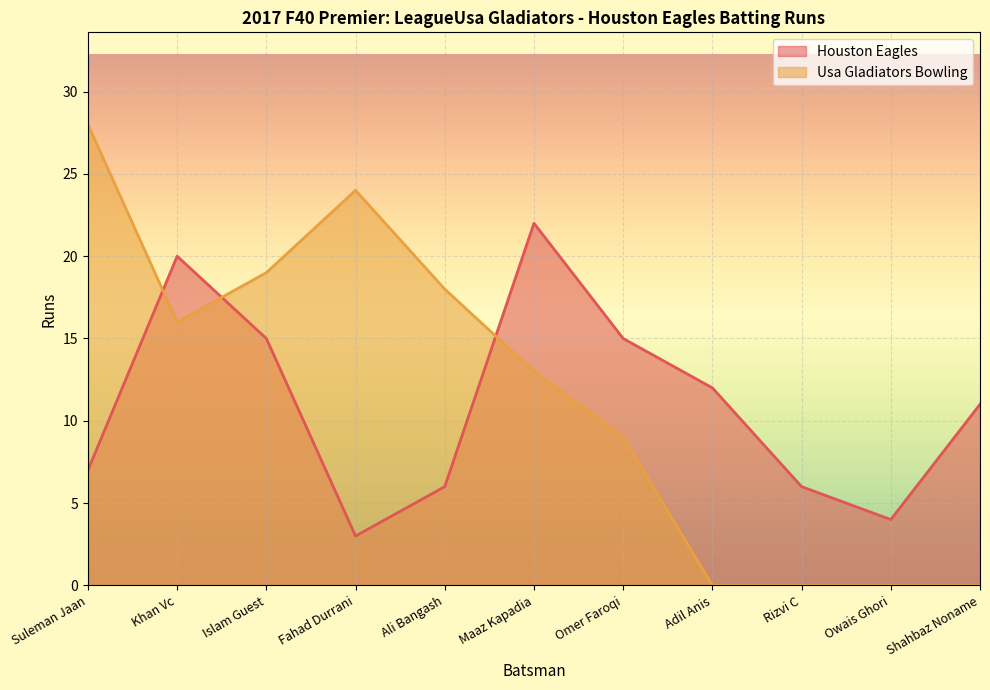

What are all the series names shown in the legend?

Houston Eagles, Usa Gladiators Bowling